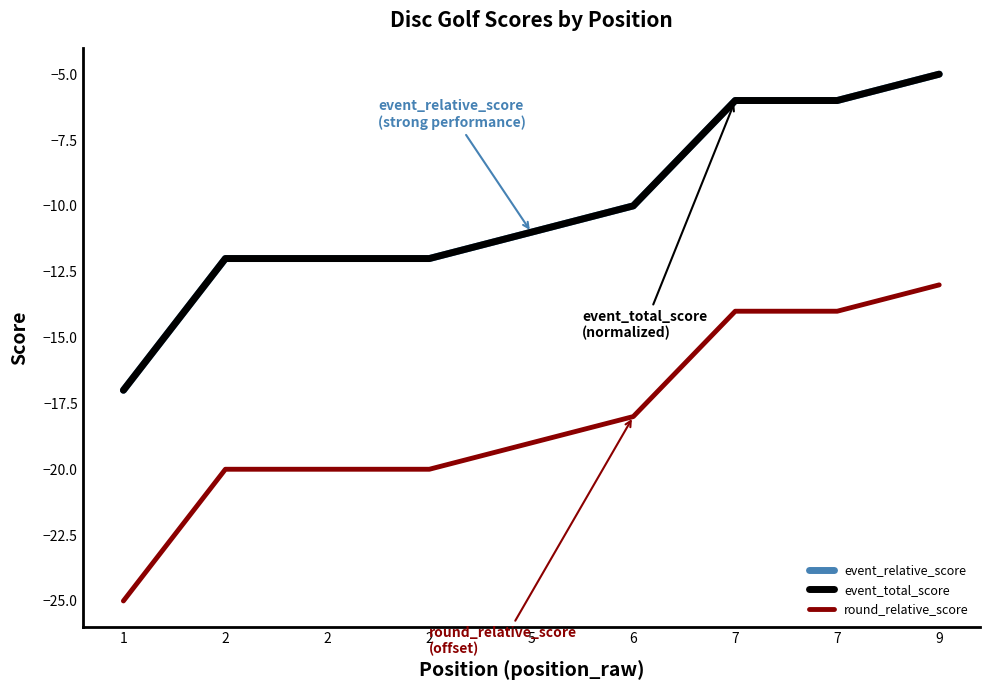

Is this an area chart (filled region under the line)?

No